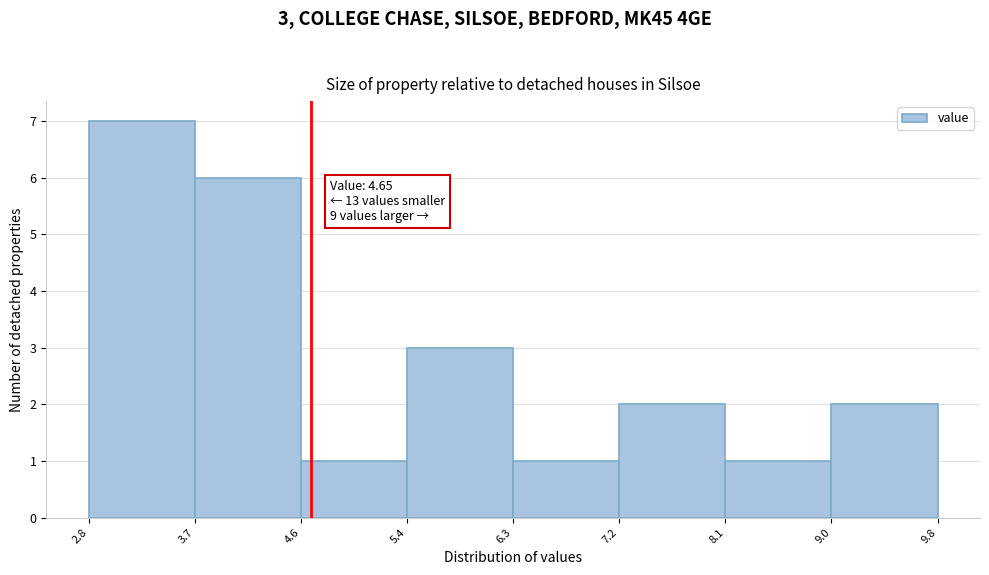

Over which range of the x-axis is the bar tallest?

2.8 to 3.7